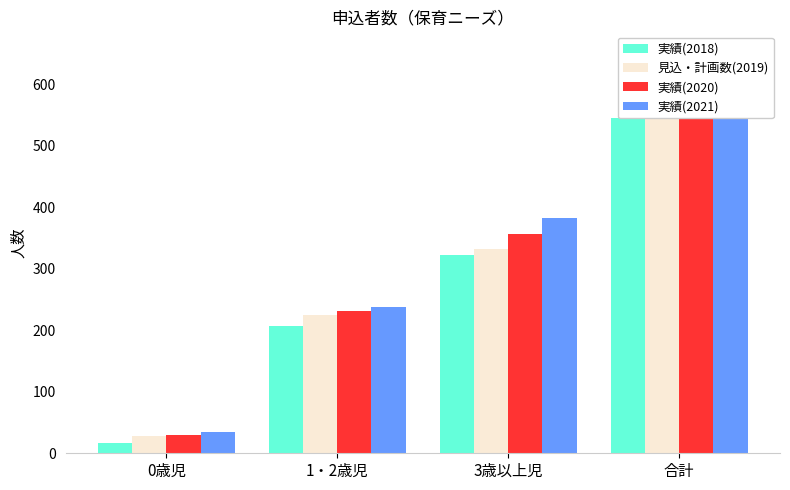

What value does the 実績(2020) series have at 3歳以上児, to the nearest 100?

400